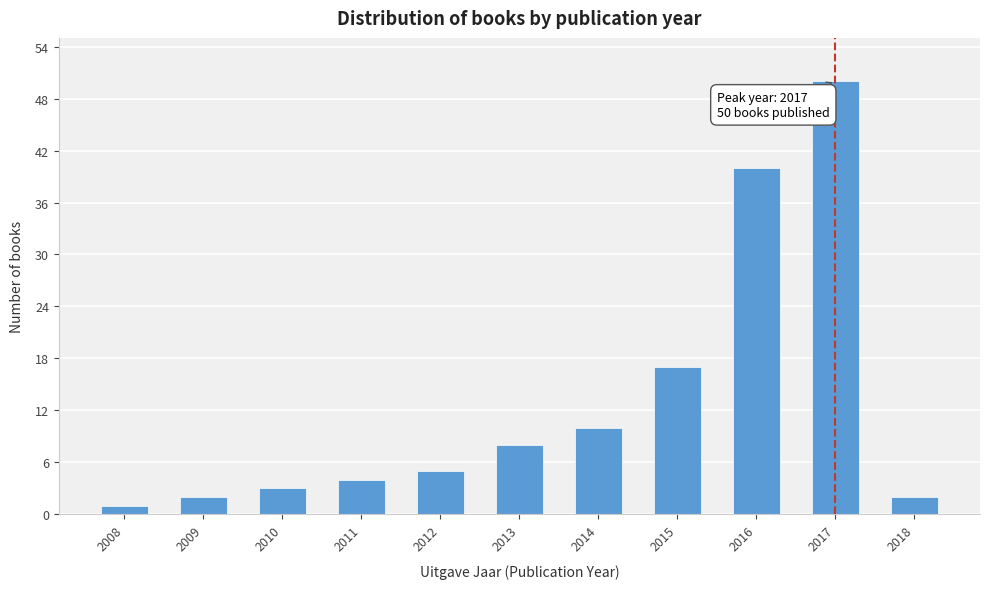

Reading left to right, what are all the values shown in this chart?

1	2	3	4	5	8	10	17	40	50	2